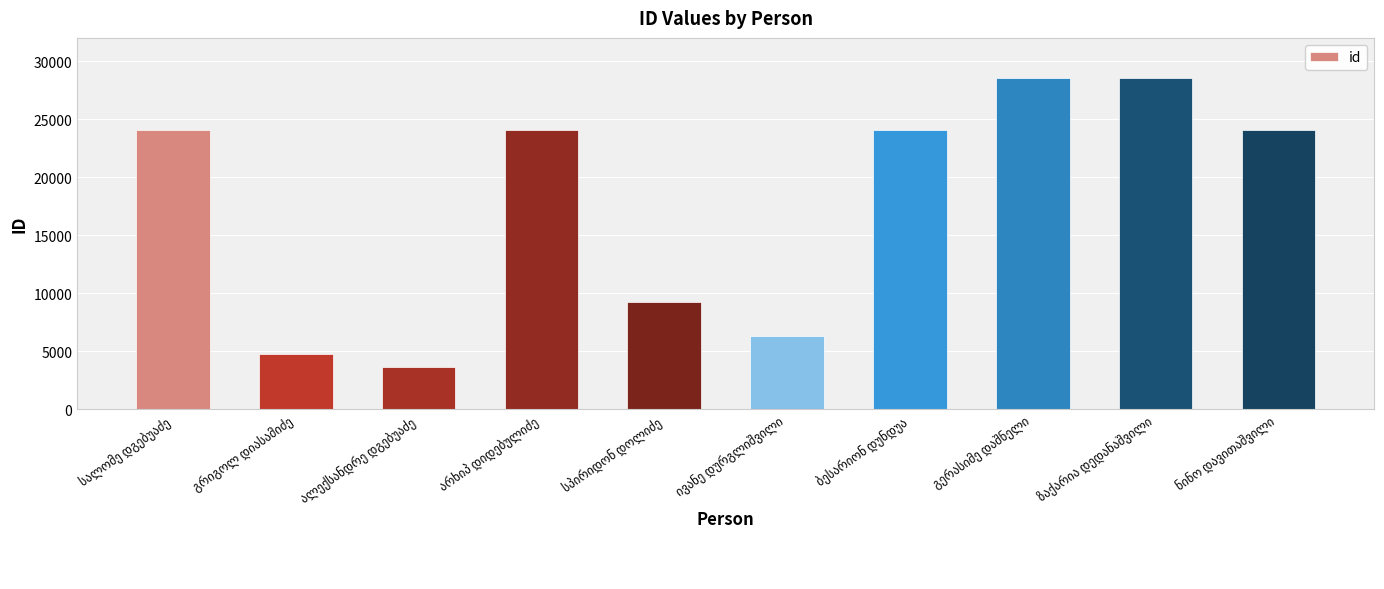

What is the maximum value shown in the chart?

28581